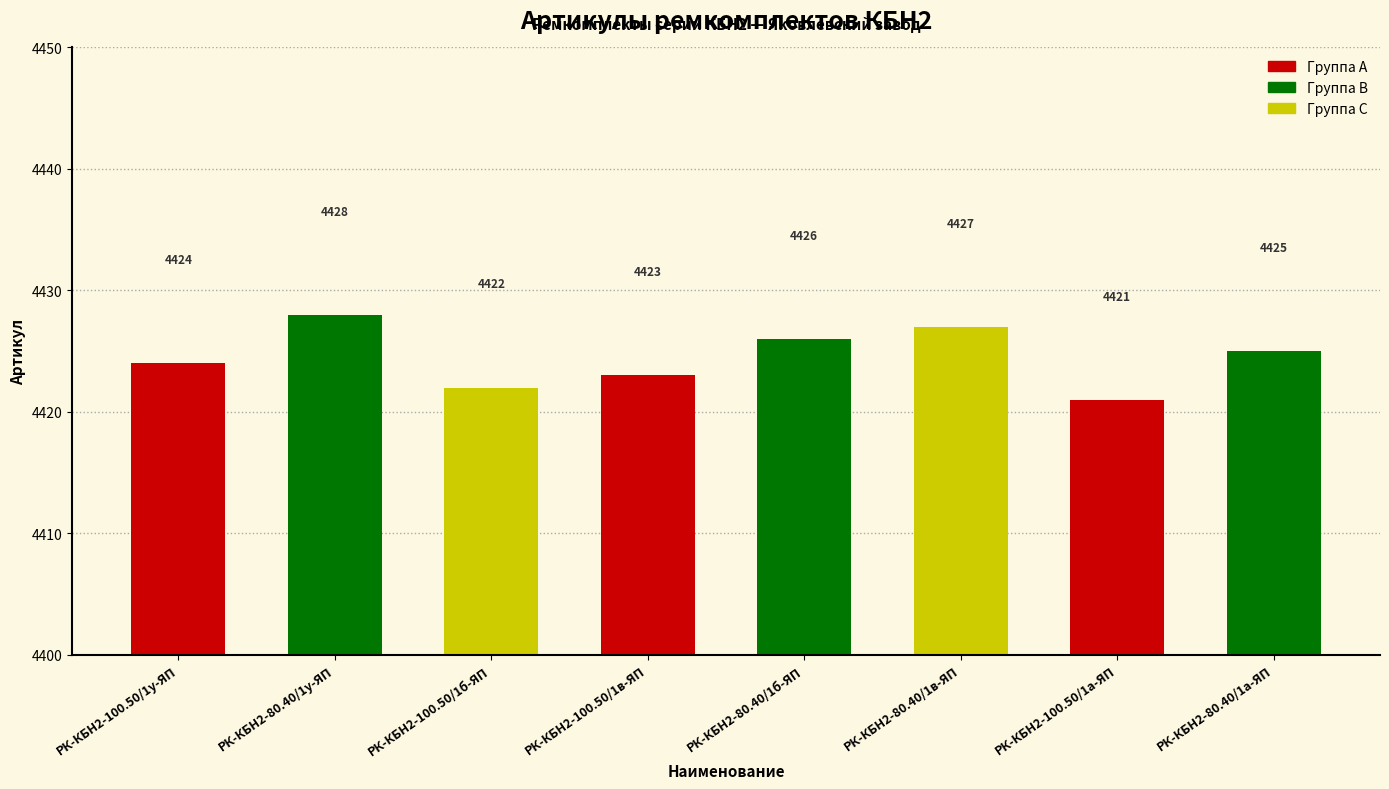

Does the chart contain stacked bars?

No